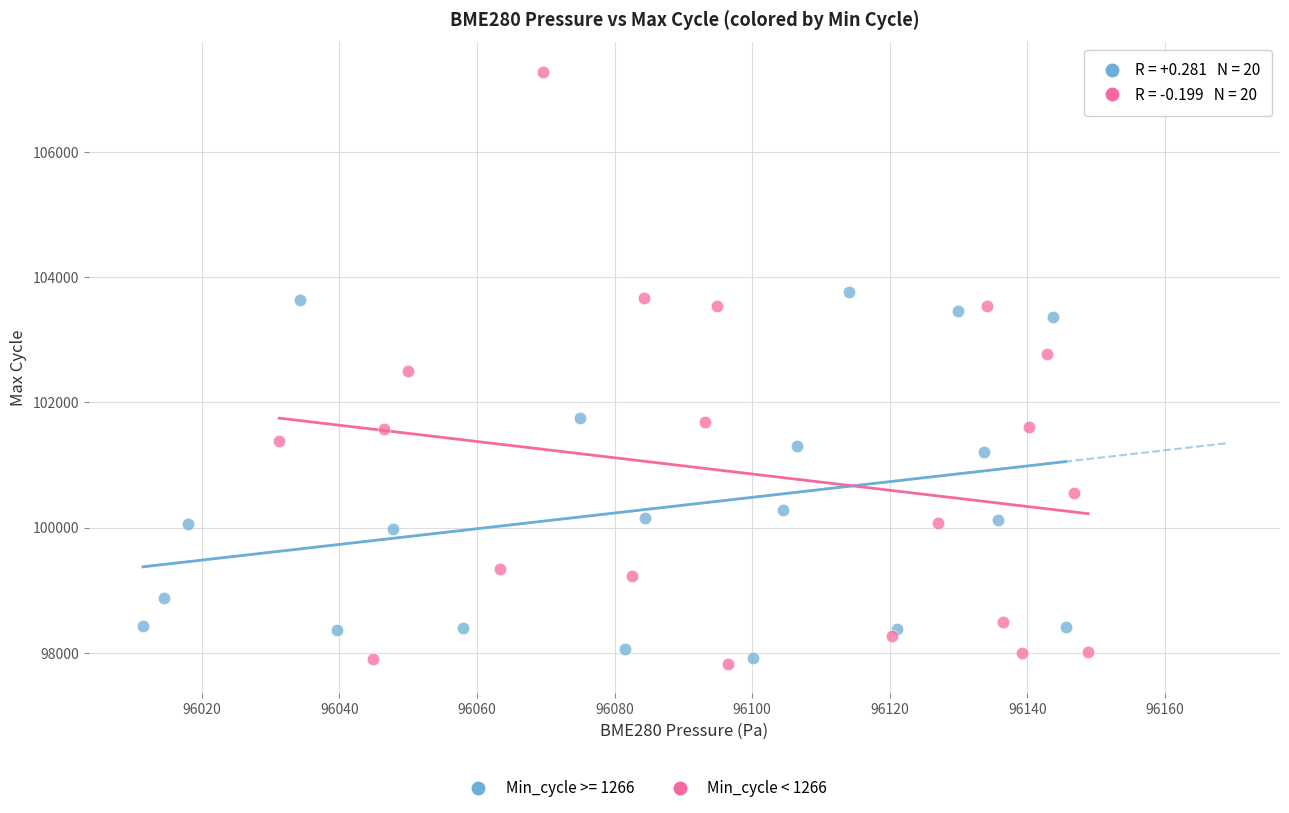

Which series has the largest Y range (max minus min)?

Min_cycle < 1266